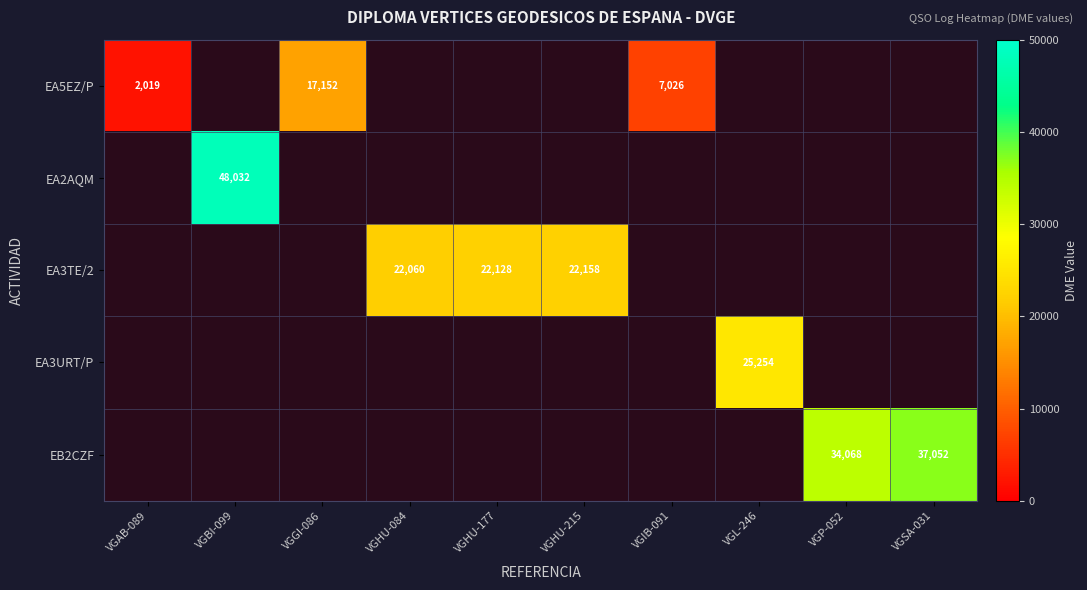

True or false: EB2CZF has a value of 34068 at VGP-052.

True